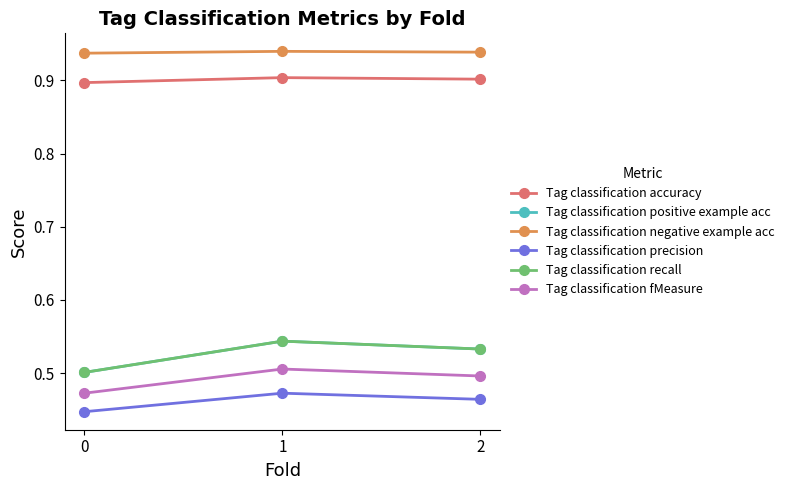

Reading right to left, list all the values displayed in this chart.

Tag classification accuracy: 2=0.9	1=0.9	0=0.9
Tag classification positive example acc: 2=0.5	1=0.5	0=0.5
Tag classification negative example acc: 2=0.9	1=0.9	0=0.9
Tag classification precision: 2=0.5	1=0.5	0=0.4
Tag classification recall: 2=0.5	1=0.5	0=0.5
Tag classification fMeasure: 2=0.5	1=0.5	0=0.5